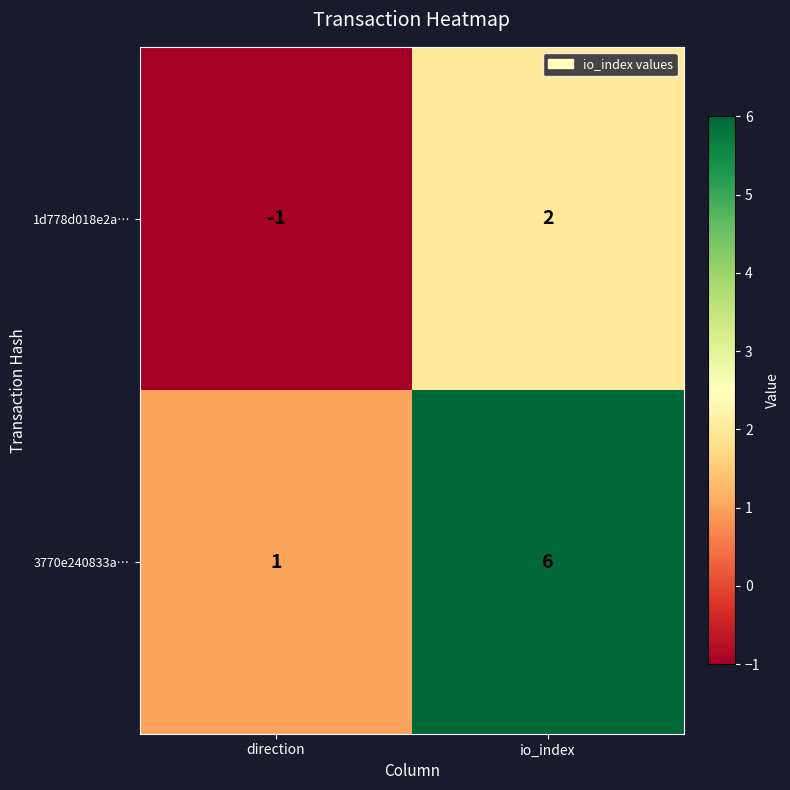

The 1d778d018e2a… series shows 3 at io_index. True or false?

False